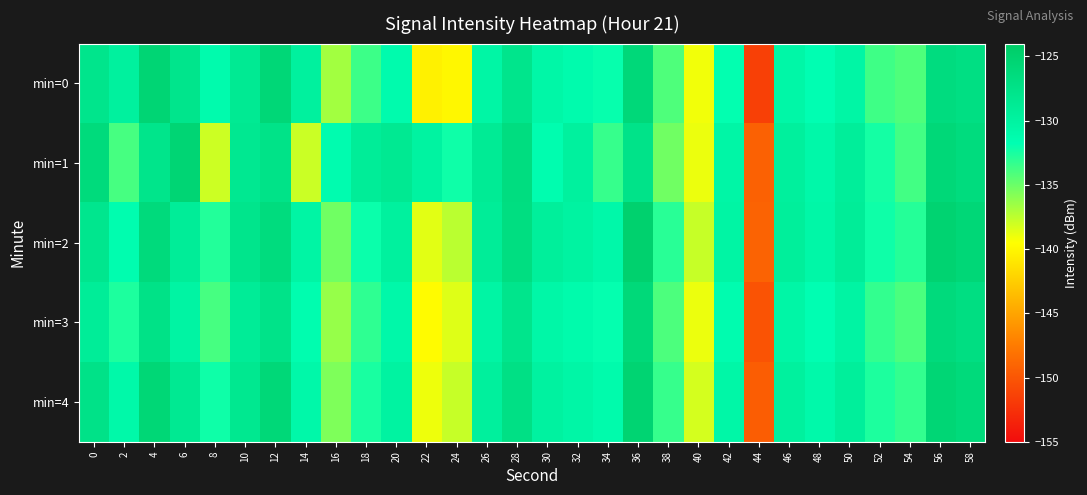

At 18, list the series in order from smallest to largest.

min=0, min=3, min=4, min=2, min=1